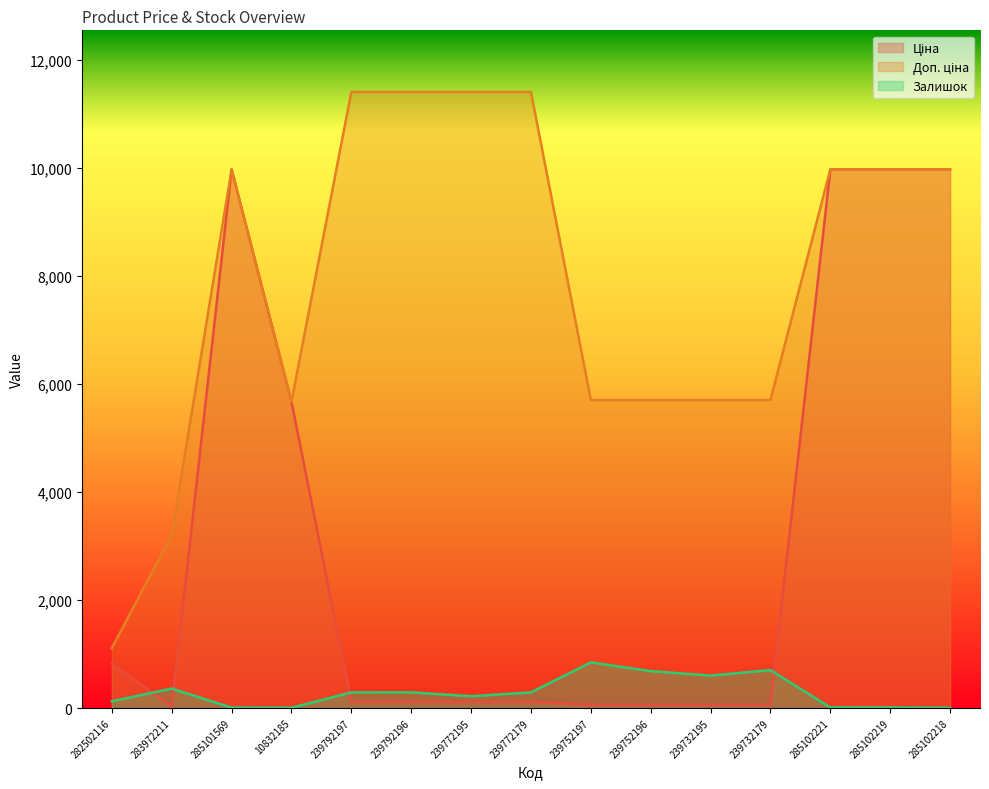

The Залишок series shows 52.4 at 282502116. True or false?

False